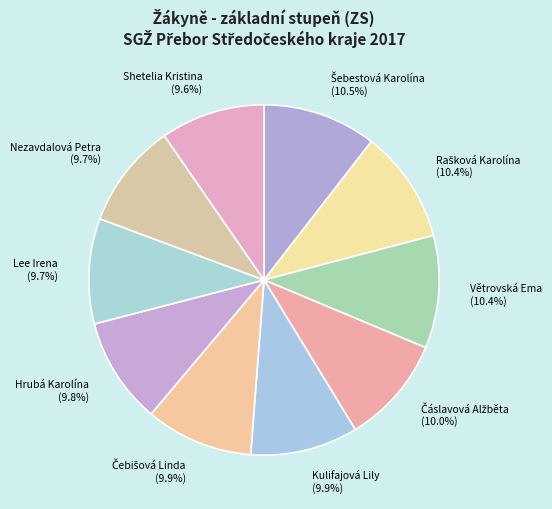

To the nearest percent, what percentage of the pie is Kulifajová Lily?

10%